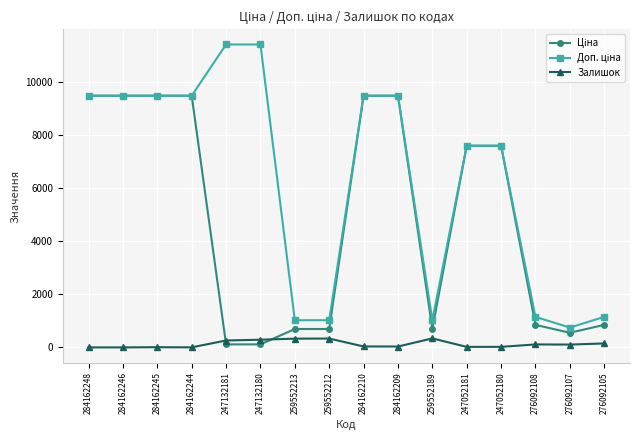

What is the maximum value shown in the chart?

11410.0